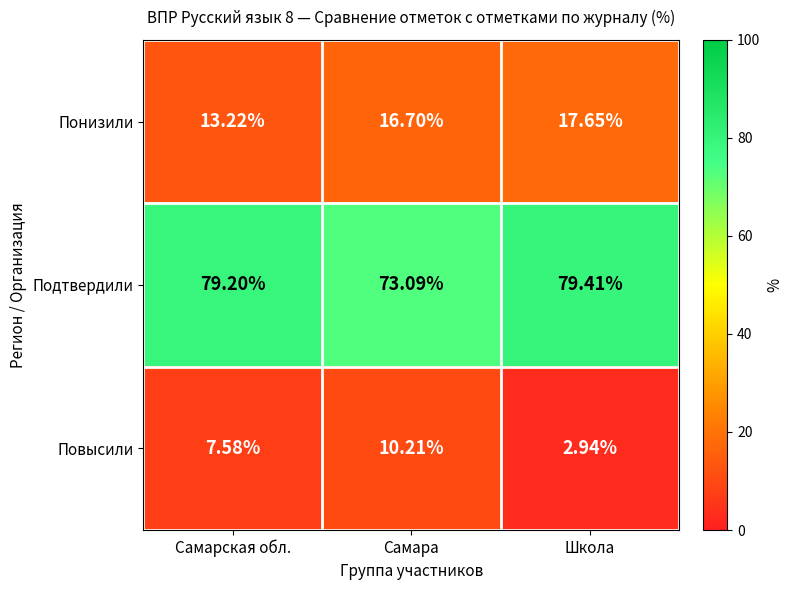

At which category does the chart reach its peak across all series?

Школа